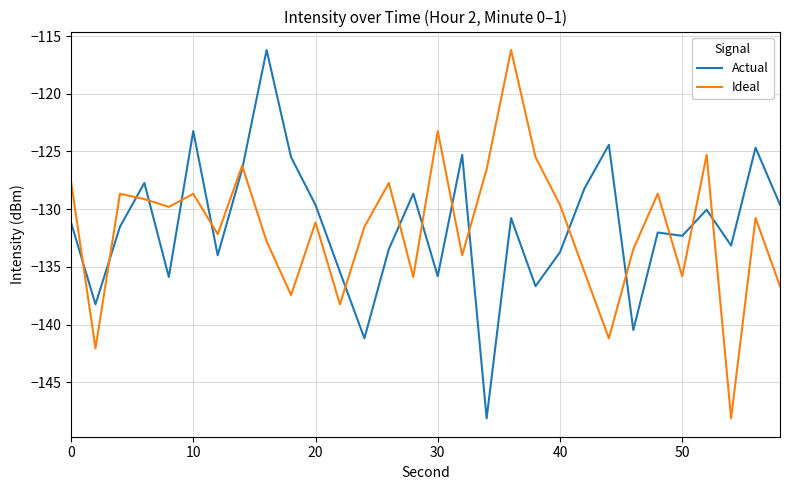

How many values in the Actual series exceed -131?

14